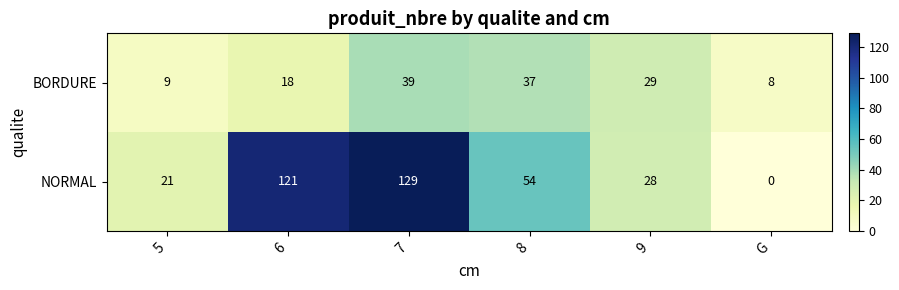

How many distinct data groups are displayed?

2